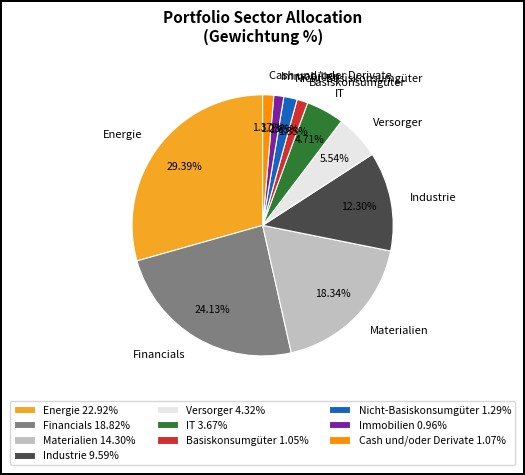

Which category has the biggest portion of the pie?

Energie